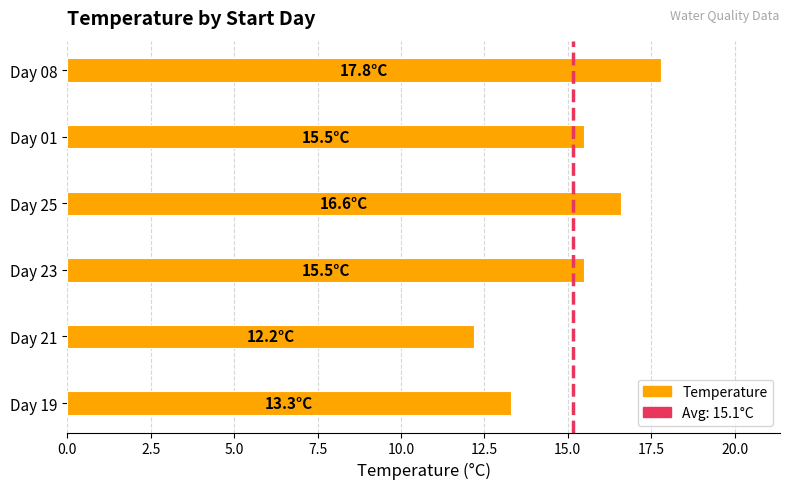

True or false: the data shows 7.0 at Day 21.

False